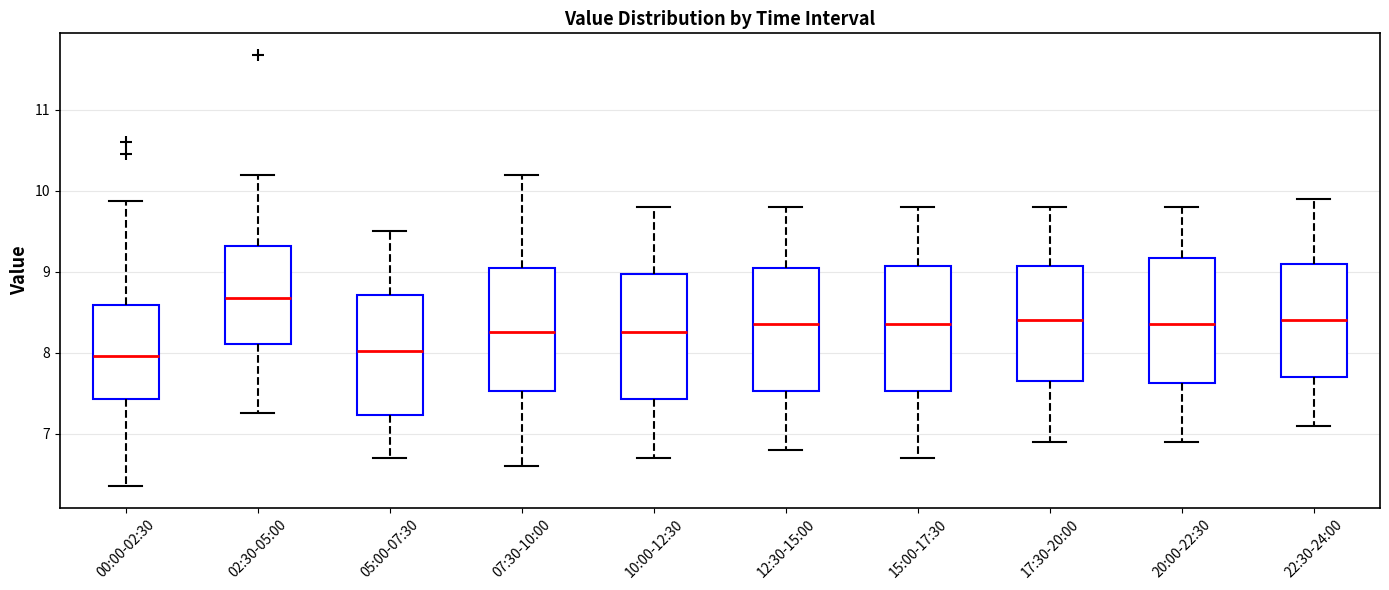

Reading left to right, transcribe this box plot: for each box, give where its median line is, the range the box spans, and where its two whiskers end, as read against the y-axis. The values are not printed on the chart, so give them approximately, as read against the axis.

00:00-02:30: median 8.0, box 7.4 to 8.6, whiskers 6.4 to 9.9
02:30-05:00: median 8.7, box 8.1 to 9.3, whiskers 7.3 to 10.2
05:00-07:30: median 8.0, box 7.2 to 8.7, whiskers 6.7 to 9.5
07:30-10:00: median 8.3, box 7.5 to 9.1, whiskers 6.6 to 10.2
10:00-12:30: median 8.3, box 7.4 to 9.0, whiskers 6.7 to 9.8
12:30-15:00: median 8.4, box 7.5 to 9.1, whiskers 6.8 to 9.8
15:00-17:30: median 8.4, box 7.5 to 9.1, whiskers 6.7 to 9.8
17:30-20:00: median 8.4, box 7.7 to 9.1, whiskers 6.9 to 9.8
20:00-22:30: median 8.4, box 7.6 to 9.2, whiskers 6.9 to 9.8
22:30-24:00: median 8.4, box 7.7 to 9.1, whiskers 7.1 to 9.9